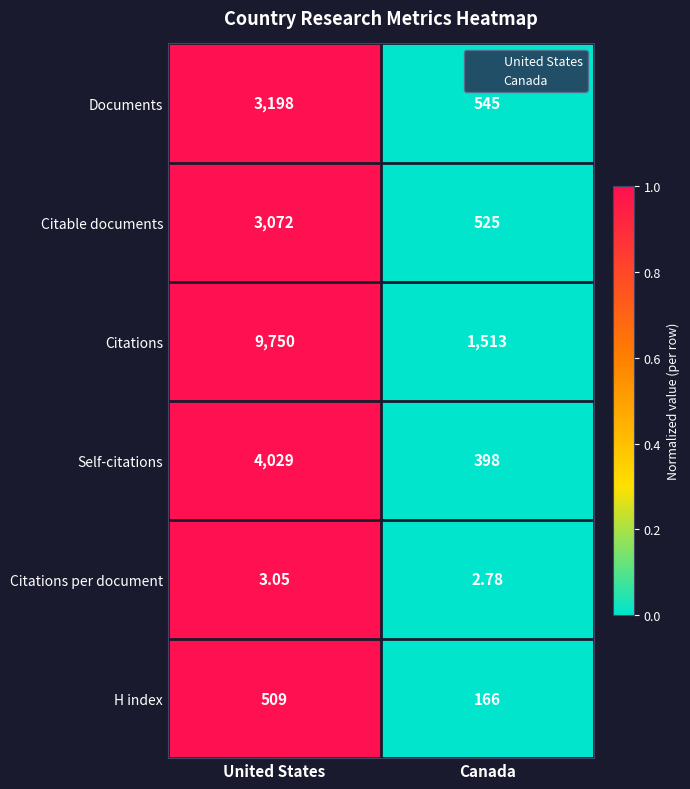

At United States, list the series in order from largest to smallest.

Citations, Self-citations, Documents, Citable documents, H index, Citations per document